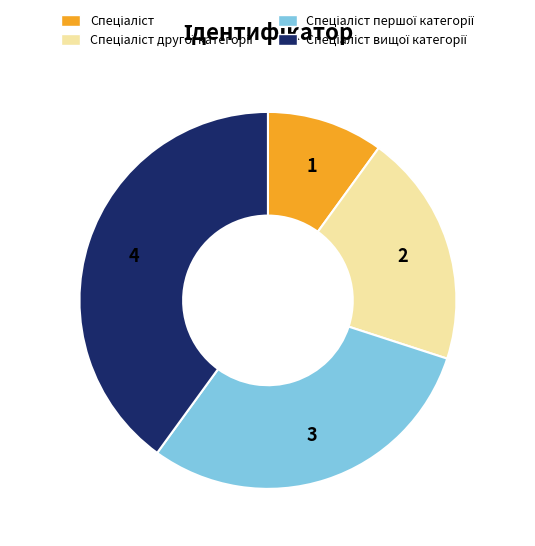

Is there any slice that represents more than half of the pie?

No